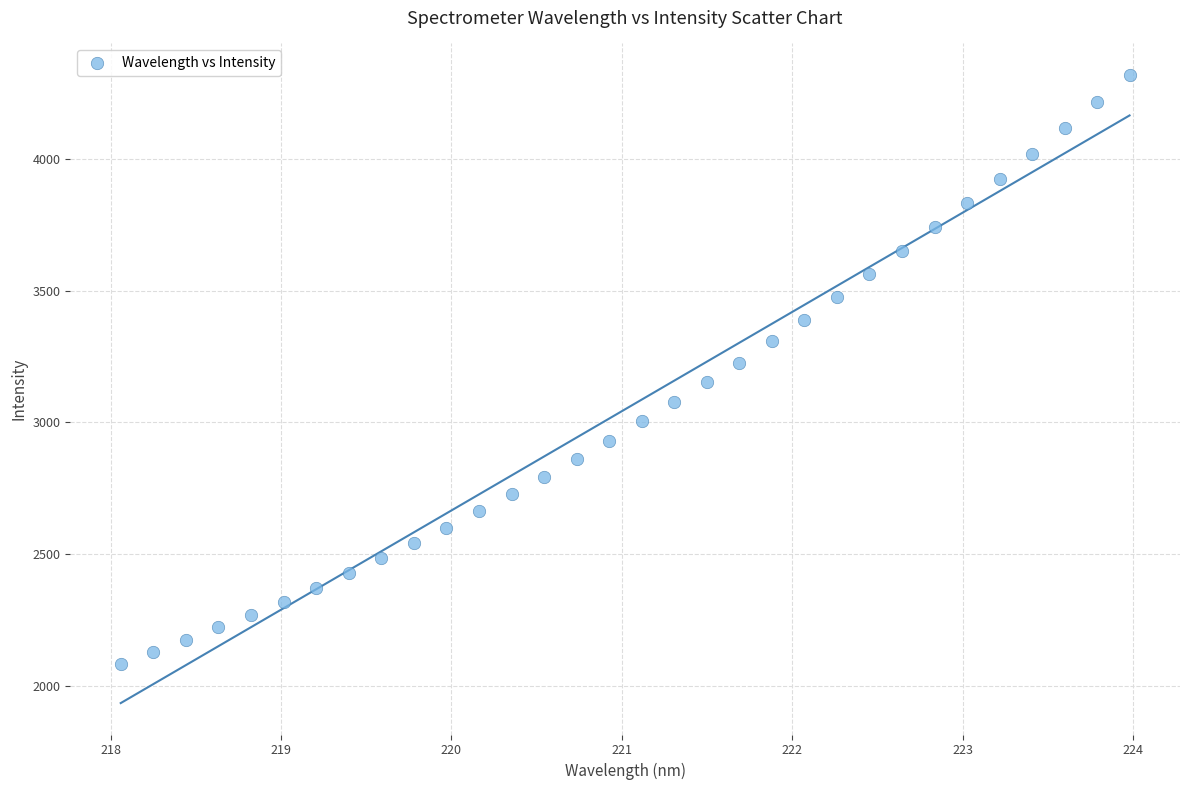

What is the range of Y values (max minus min)?

2231.7